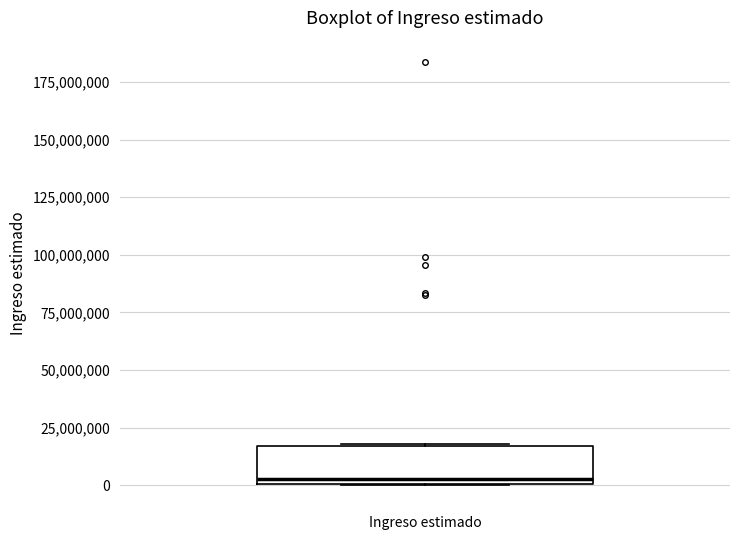

Read this box plot against the y-axis: the position of the median line, the range covered by the box, and the ends of both whiskers. The values are not printed on the chart, so give them approximately, as read against the axis.

median 5000000, box 0 to 15000000, whiskers 0 to 20000000